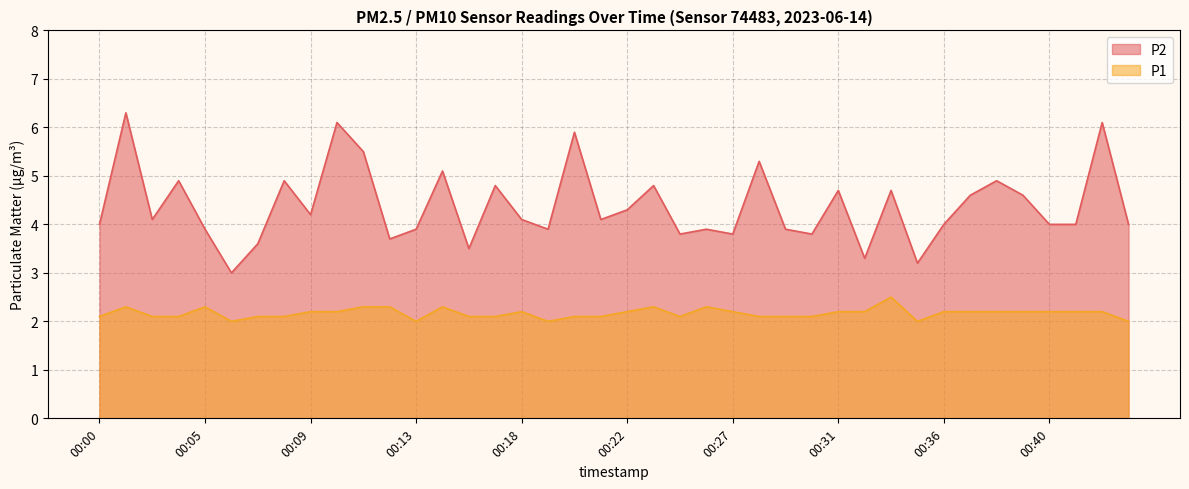

What is the greatest value displayed?

6.3